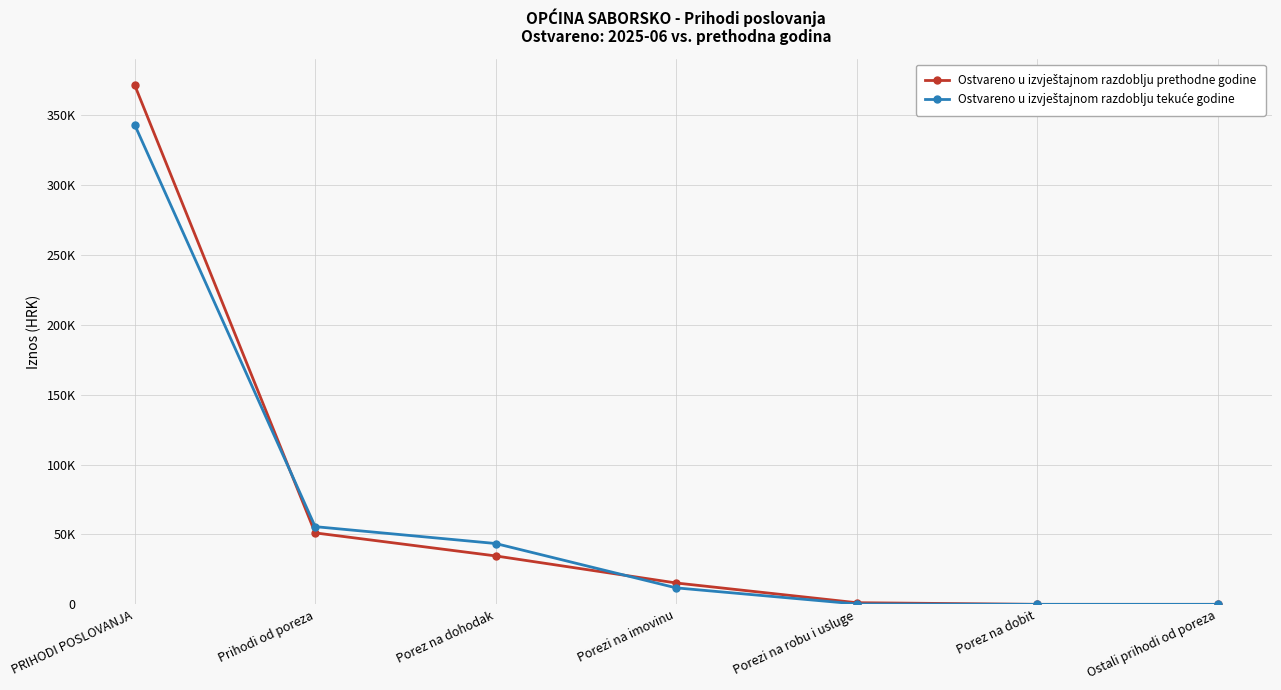

Between PRIHODI POSLOVANJA and Prihodi od poreza, which is larger?

PRIHODI POSLOVANJA